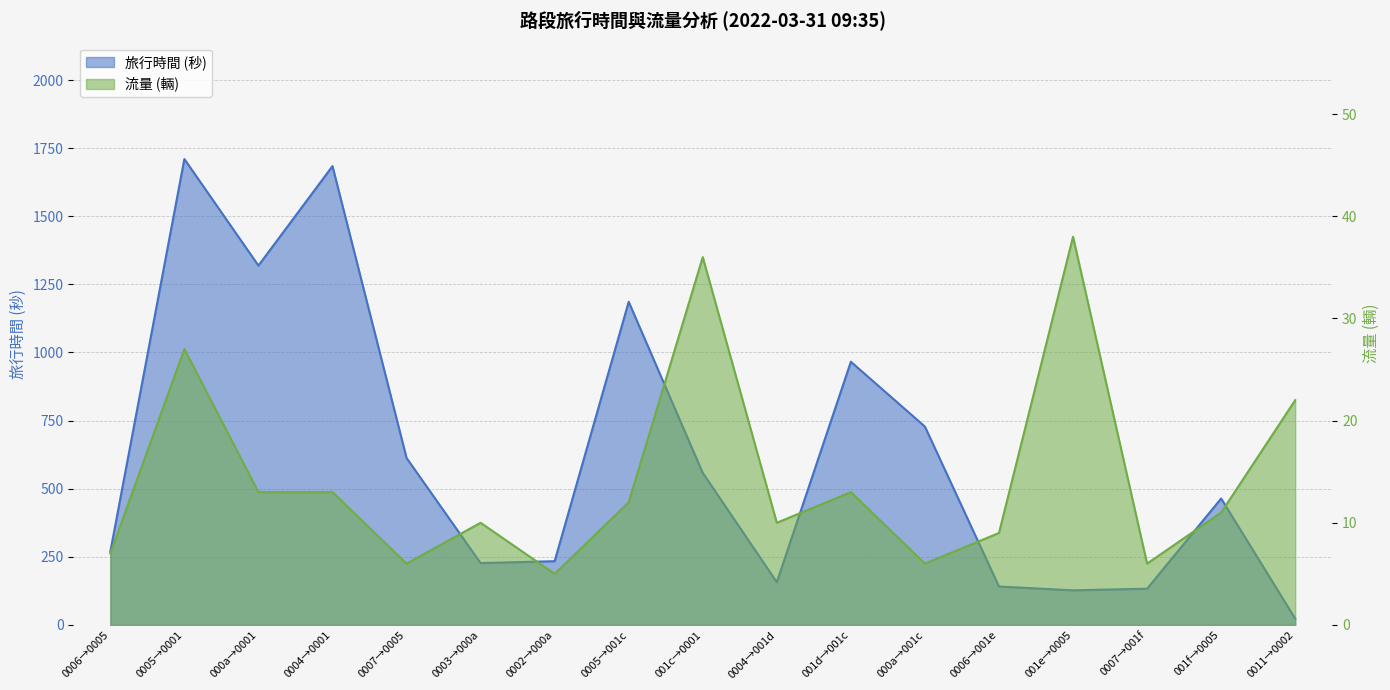

The value of 流量 at 001c→0001 is 65. True or false?

False